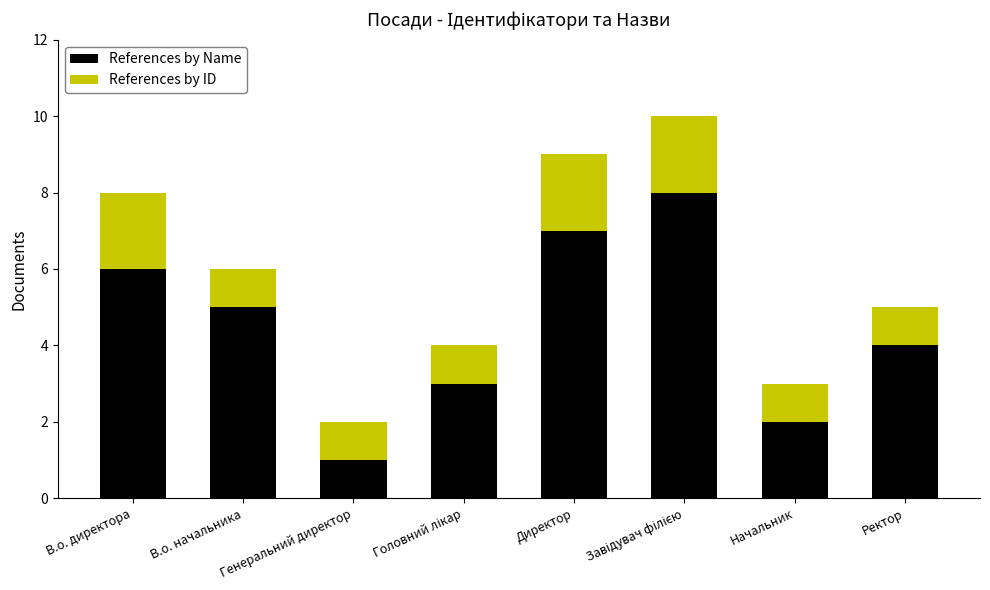

What is the difference between the second highest and minimum values in the References by Name series?

6